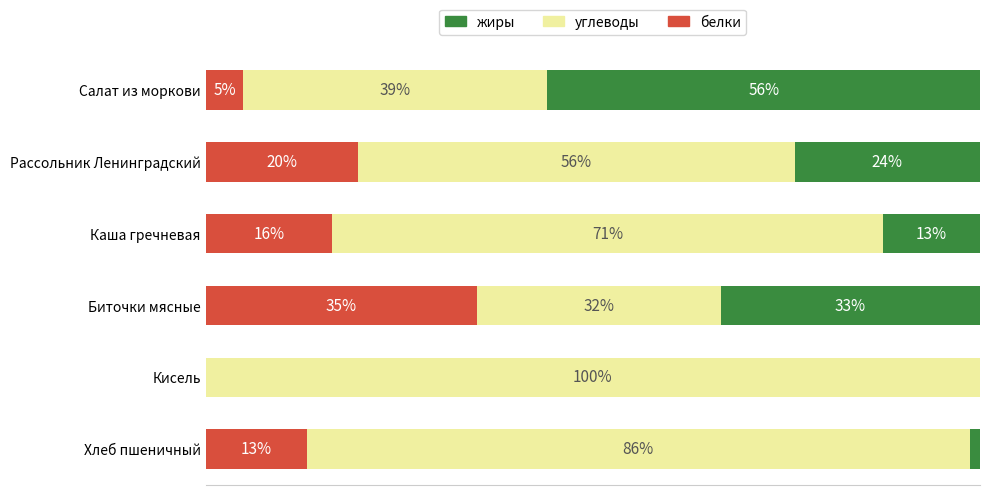

Which category has the highest value in the белки series?

Биточки мясные